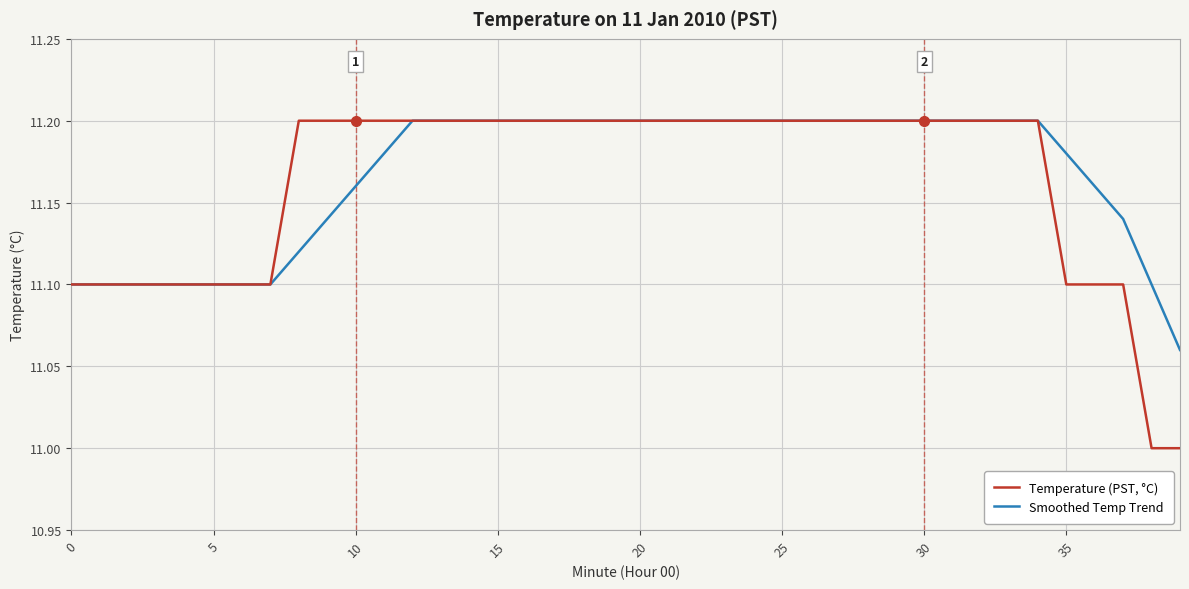

Which series has the largest range (max minus min)?

Temperature (PST, °C)